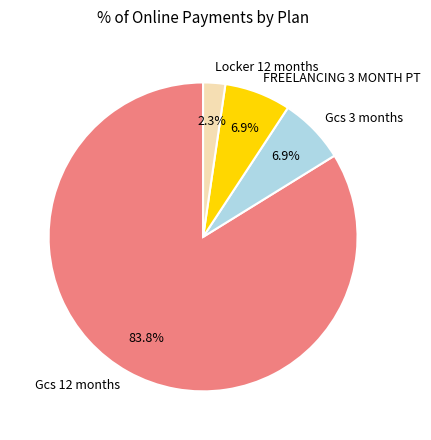

Do Locker 12 months and FREELANCING 3 MONTH PT together represent more than half of the pie?

No